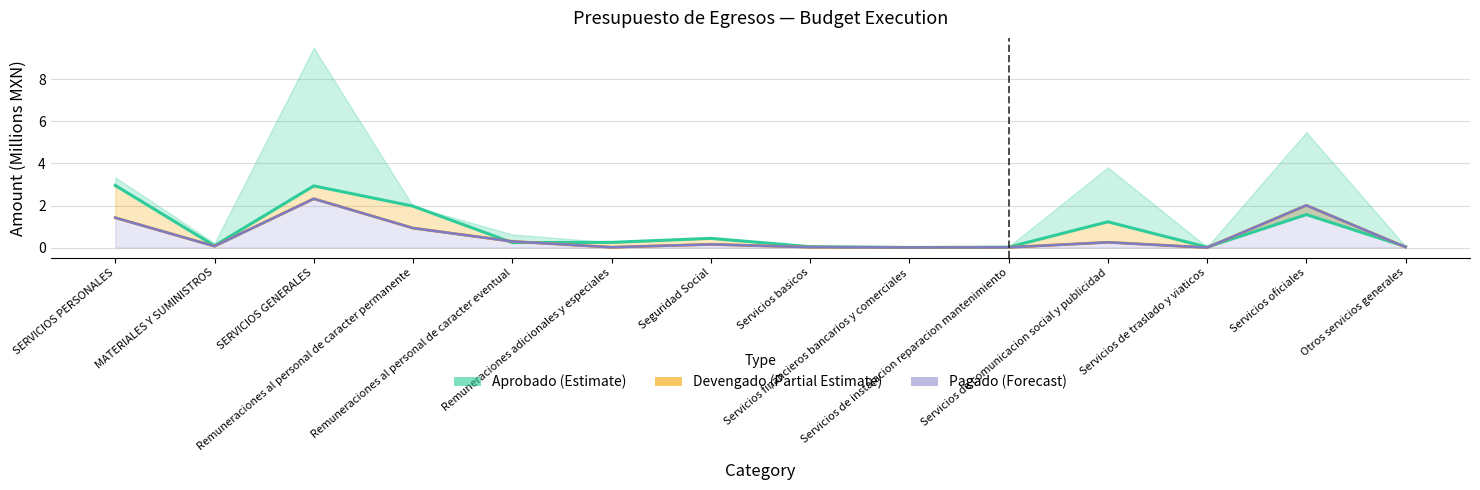

True or false: Pagado (Forecast) and Devengado (Partial Estimate) intersect in this chart.

False